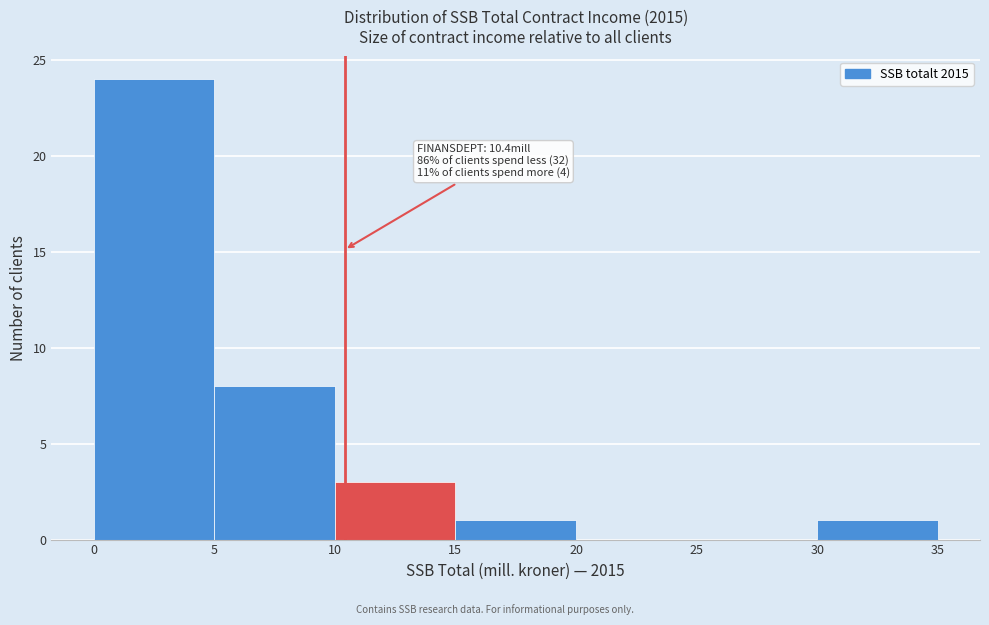

Over which range of the x-axis is the bar tallest?

0 to 5